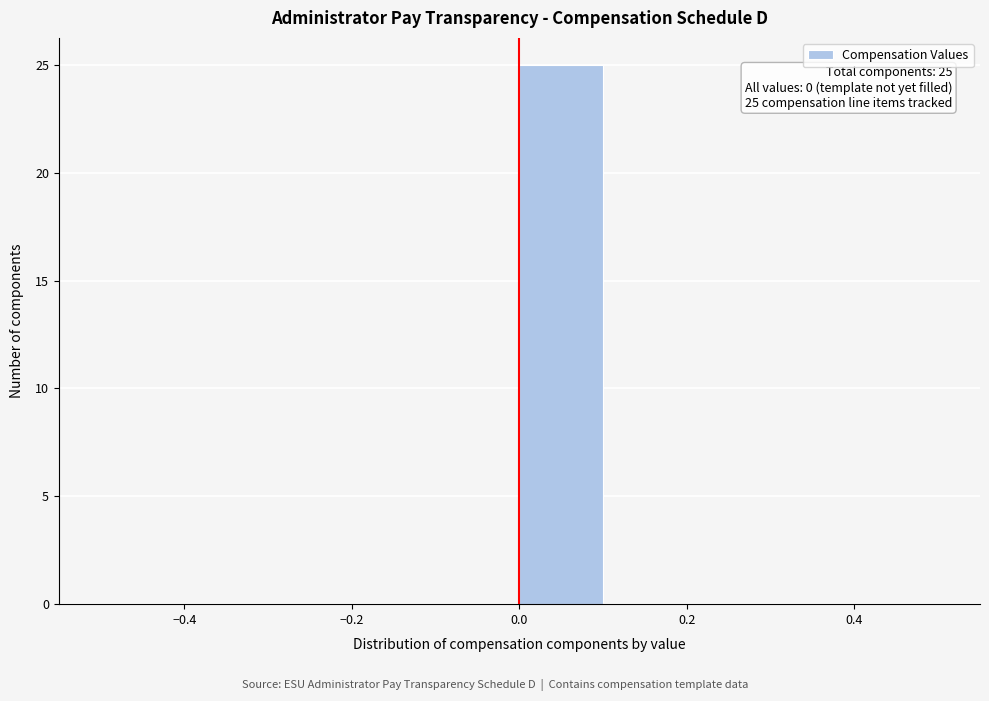

Which range on the x-axis has the tallest bar?

0.0 to 0.1